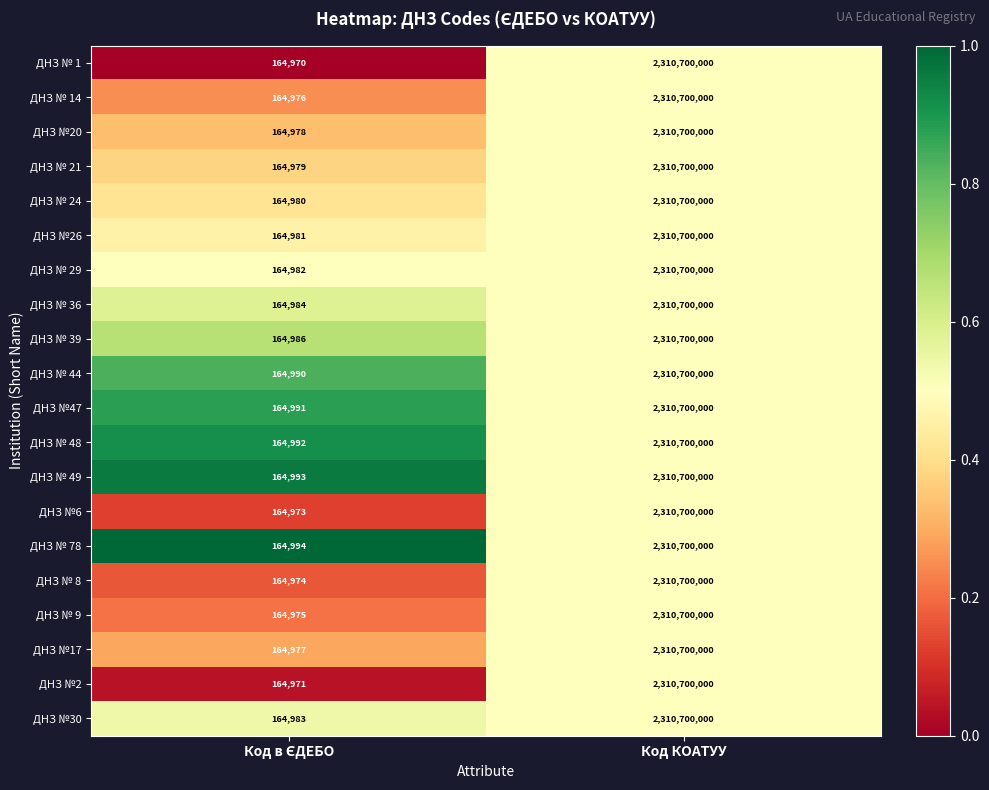

Which label corresponds to the largest value in the chart?

Код КОАТУУ